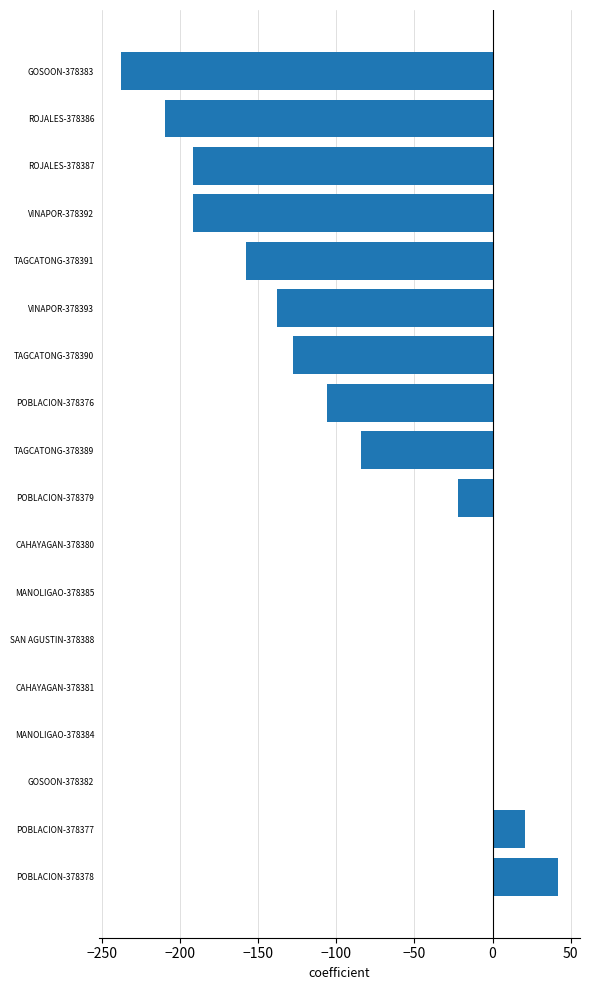

The value at POBLACION-378379 is -36. True or false?

False